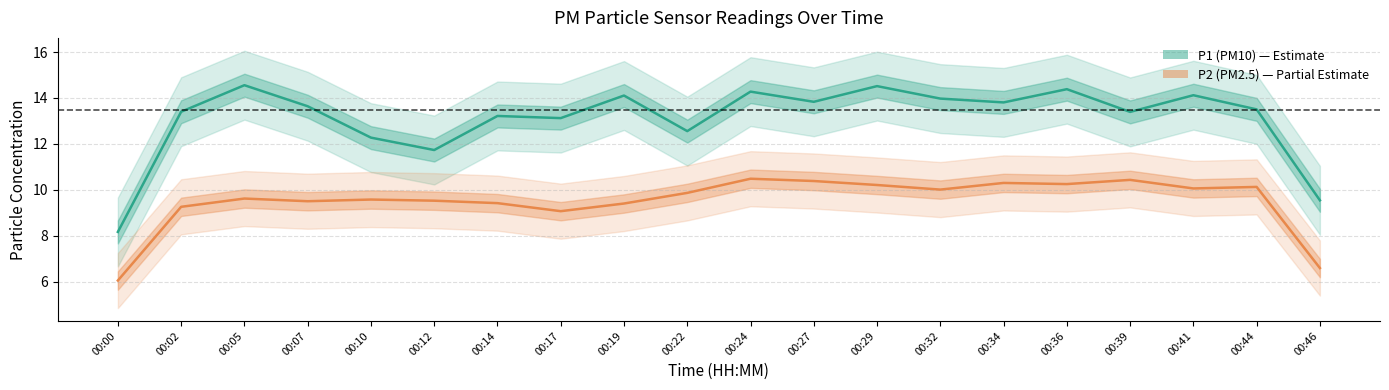

Reading left to right, what are all the values shown in this chart?

P1 (PM10): 8.2	13.4	14.6	13.6	12.3	11.7	13.2	13.1	14.1	12.6	14.3	13.8	14.5	14.0	13.8	14.4	13.4	14.1	13.5	9.5
P2 (PM2.5): 6.0	9.3	9.6	9.5	9.6	9.5	9.4	9.1	9.4	9.9	10.5	10.4	10.2	10.0	10.3	10.2	10.4	10.1	10.1	6.6